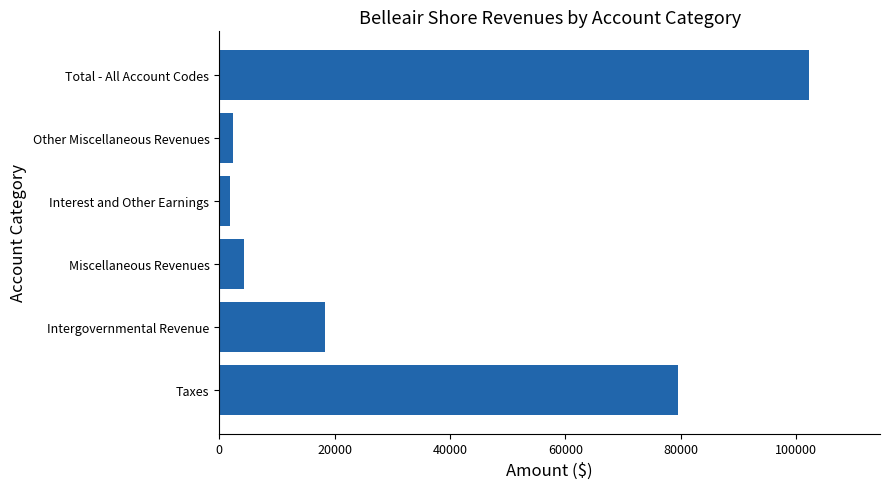

What is the difference between the second highest and second lowest values?

77263